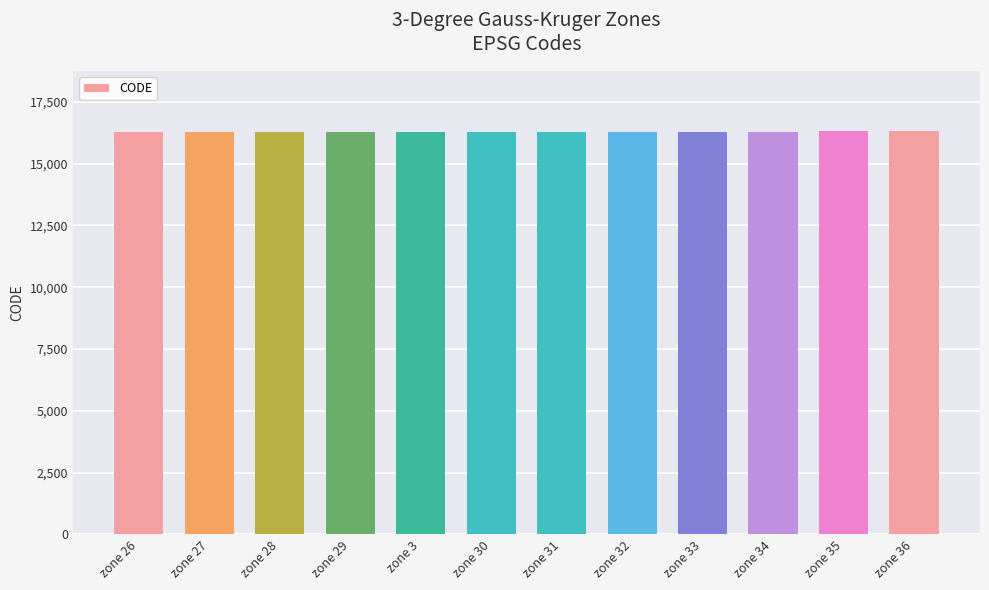

What is the difference between the second highest and minimum values?

32